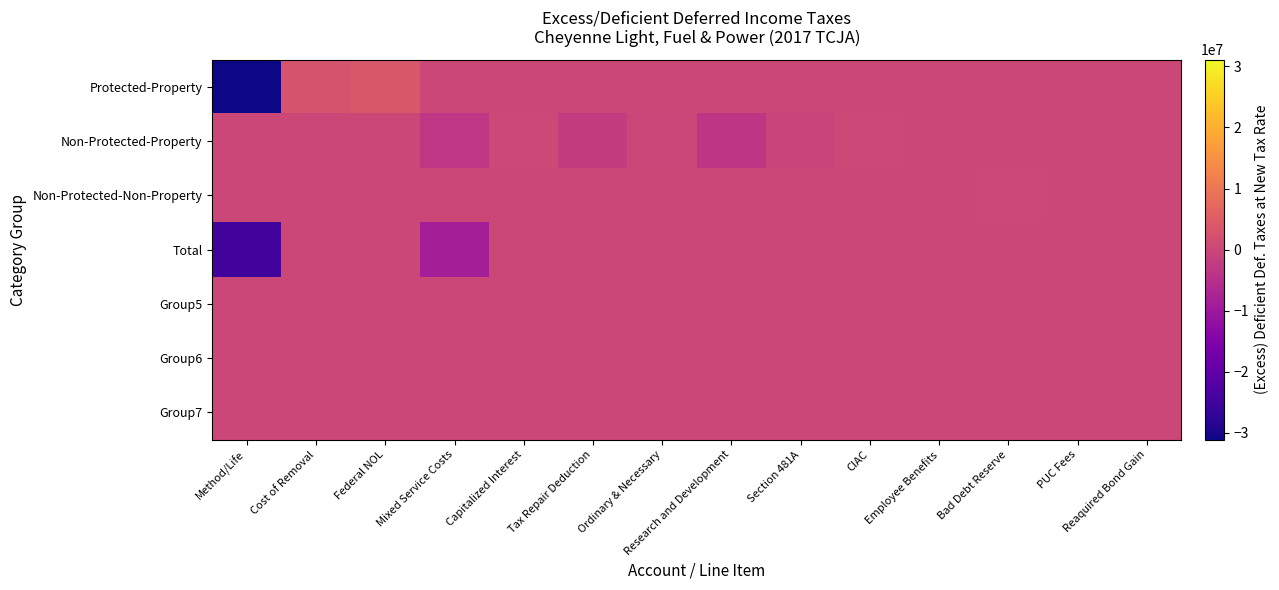

What is the difference between the highest and lowest values at Reaquired Bond Gain?

34851.0